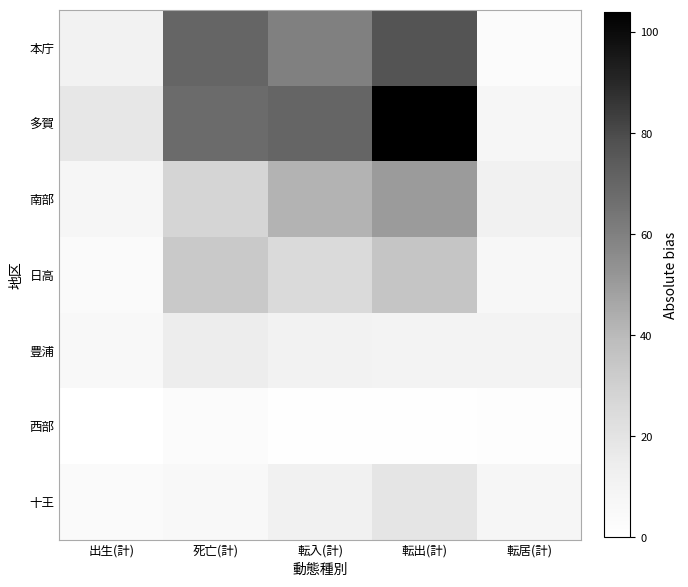

Which category has the lowest value across all series?

出生(計)